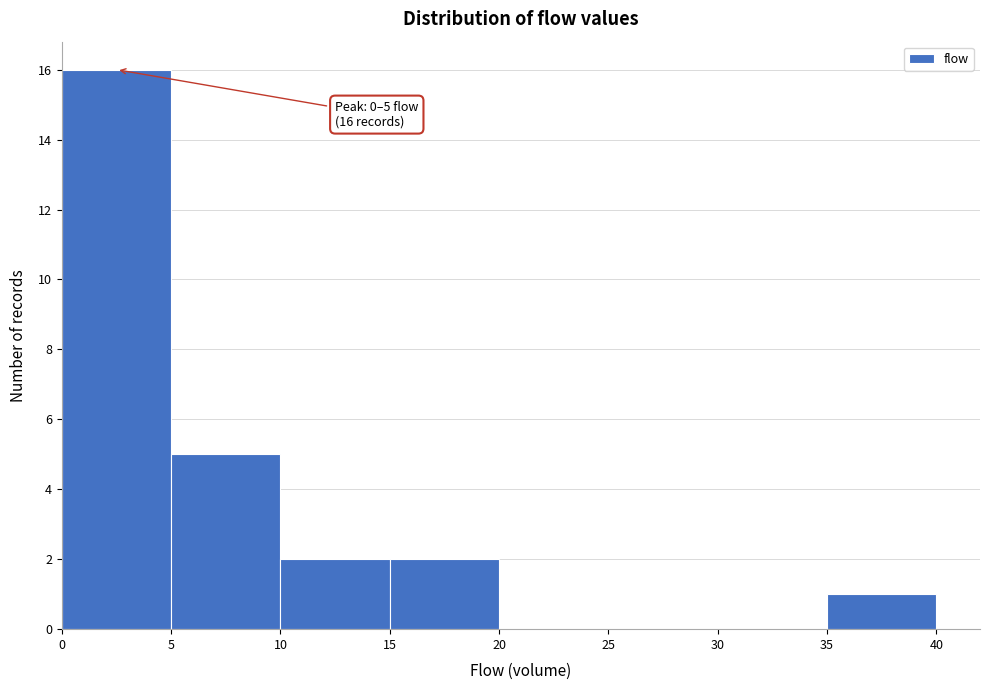

Over which range of the x-axis is the bar tallest?

0 to 5